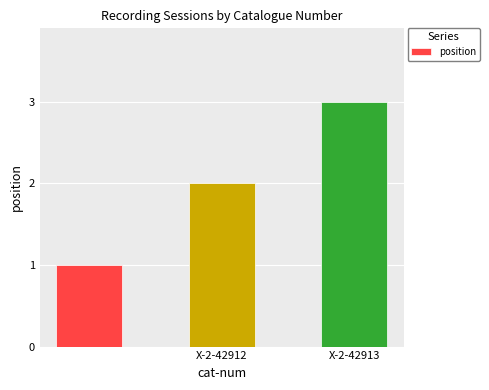

What is the sum of all values?

6